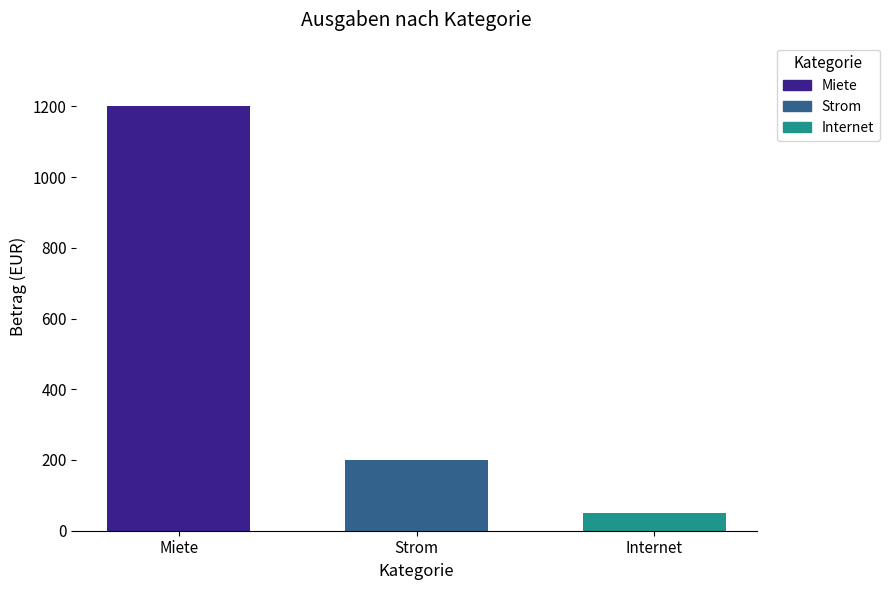

Reading left to right, list all the values displayed in this chart.

1200	200	50